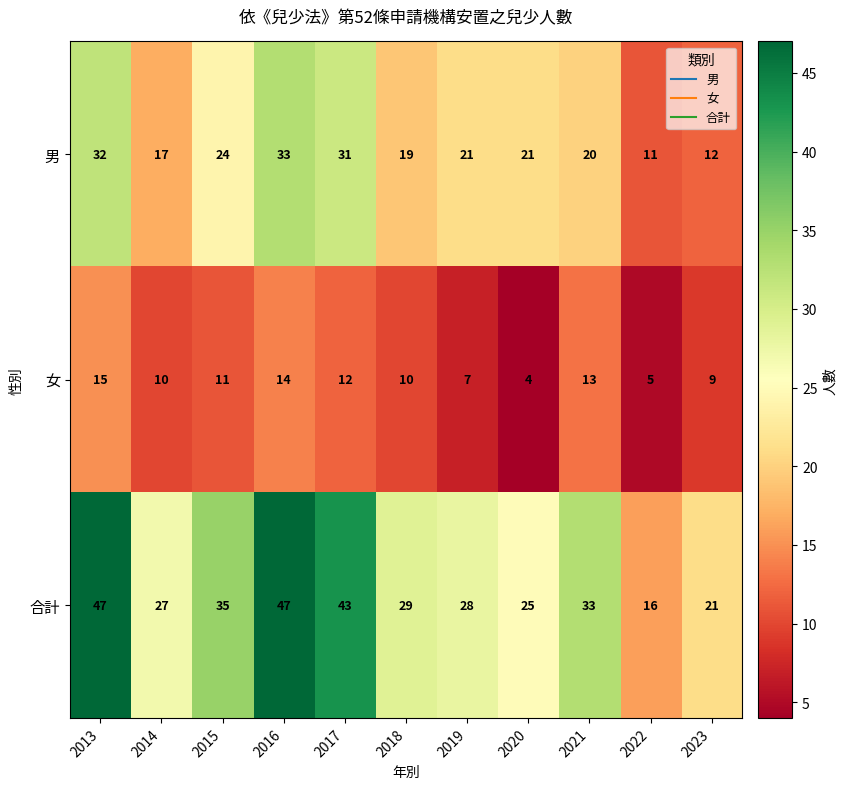

Which label corresponds to the smallest value in the chart?

2020